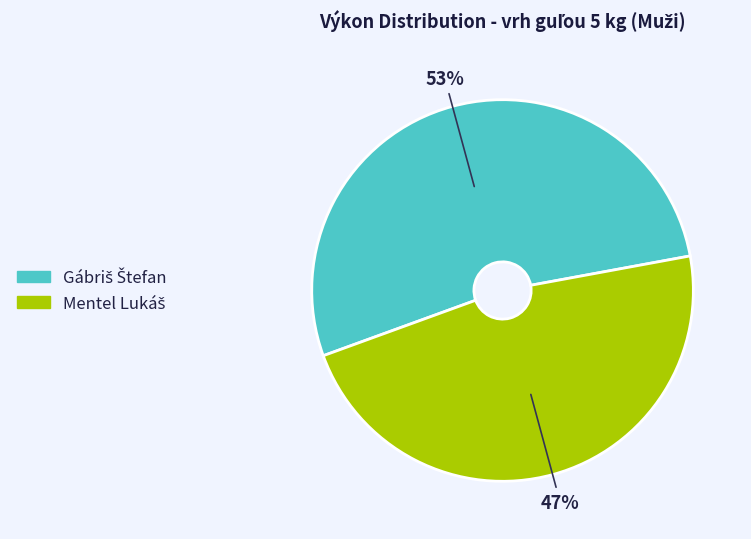

Is there any slice that represents more than half of the pie?

Yes